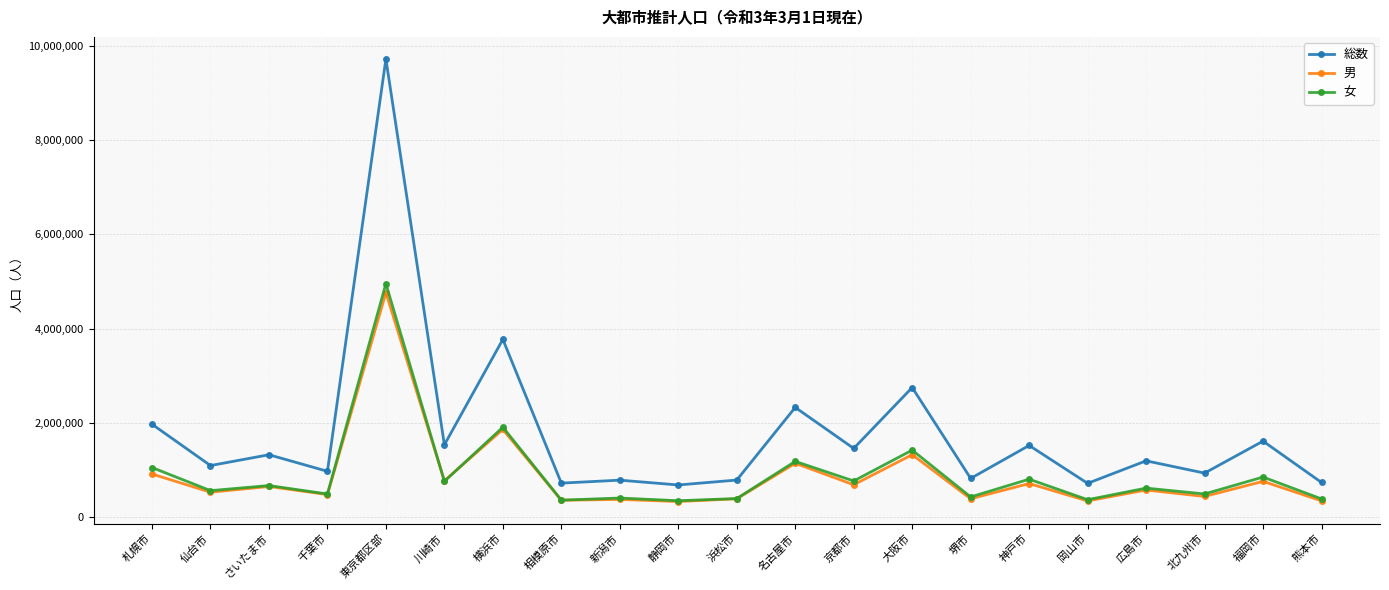

What is the label of the 13th point from the right?

新潟市